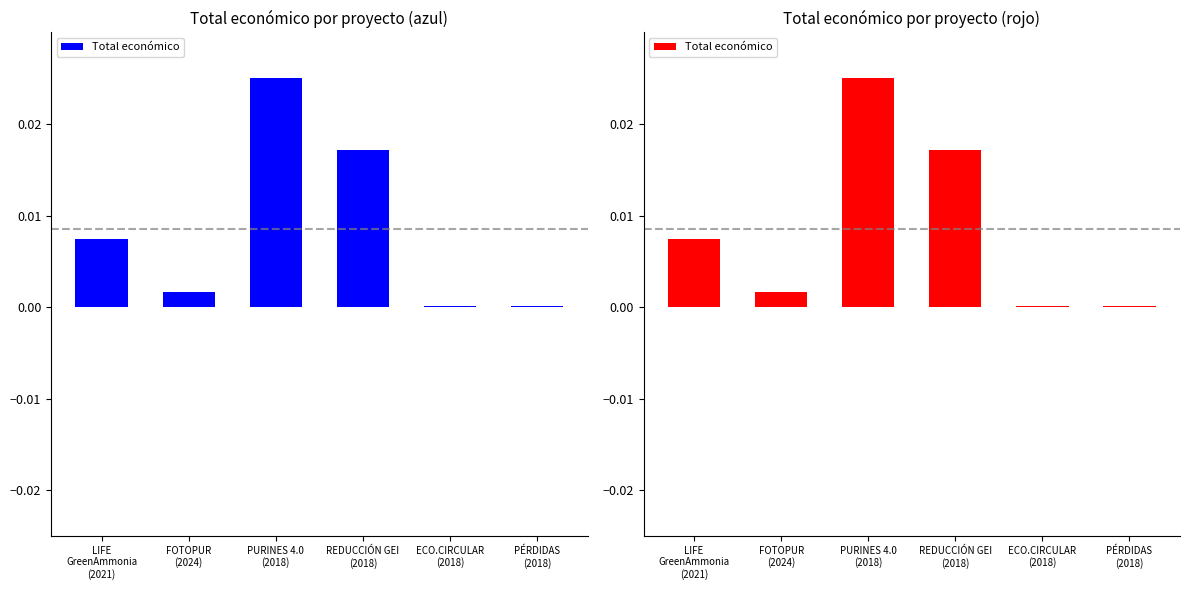

The chart shows a value of 0.0 at REDUCCIÓN GEI
(2018). True or false?

False